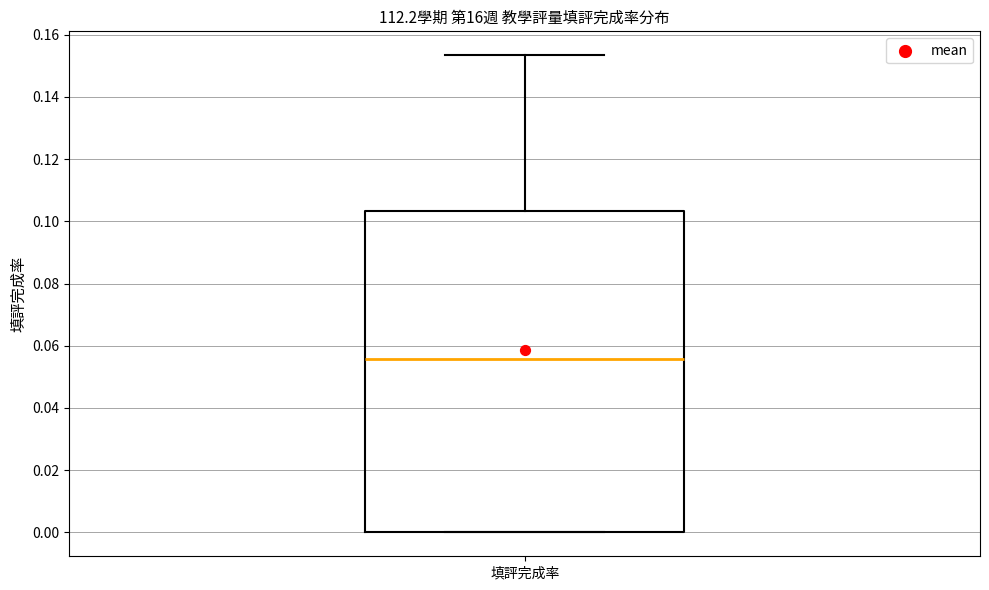

Transcribe this box plot: give where the median line is, the range the box spans, and where the two whiskers end, as read against the y-axis. The values are not printed on the chart, so give them approximately, as read against the axis.

median 0.056, box 0.000 to 0.104, whiskers 0.000 to 0.154